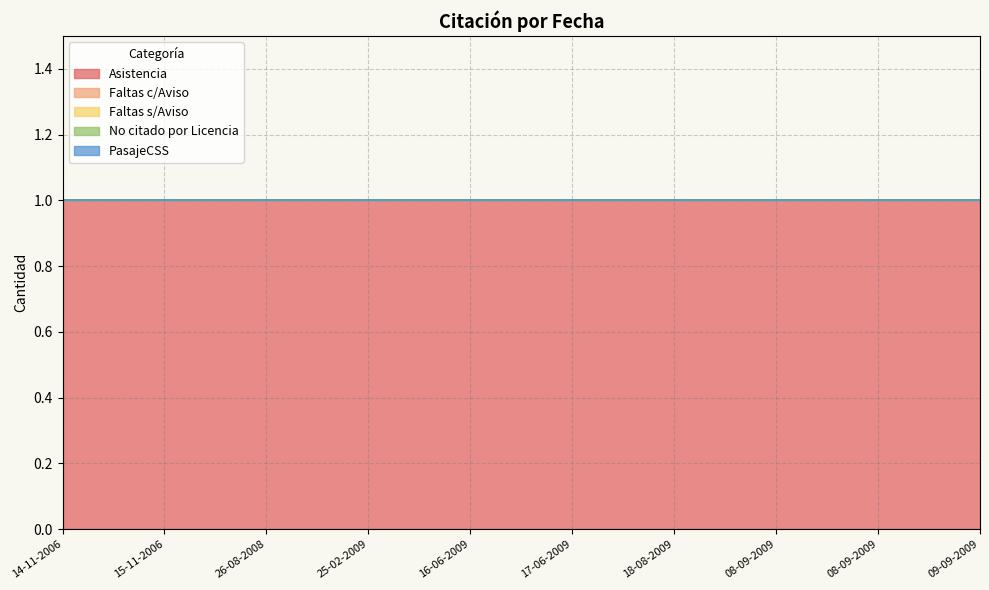

True or false: Faltas s/Aviso and PasajeCSS cross at least once.

False